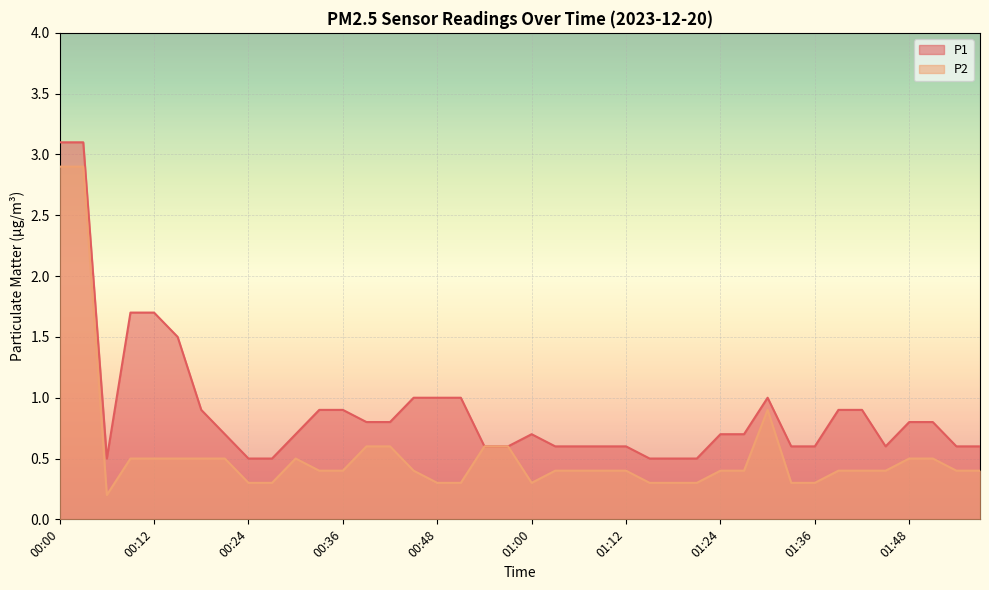

Rank the series by their maximum value, from highest to lowest.

P1, P2